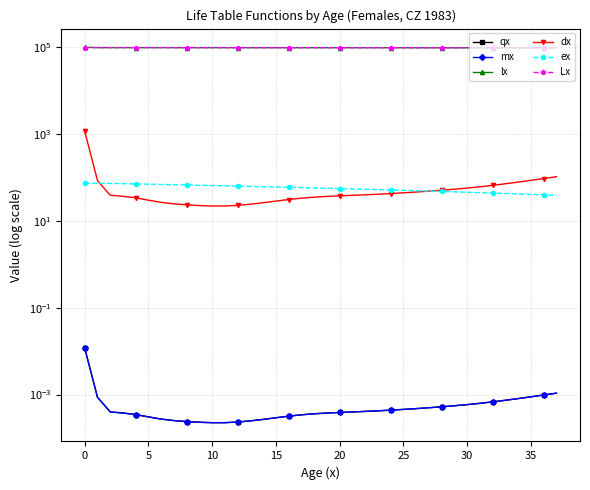

The qx series shows 0.0 at 5. True or false?

True